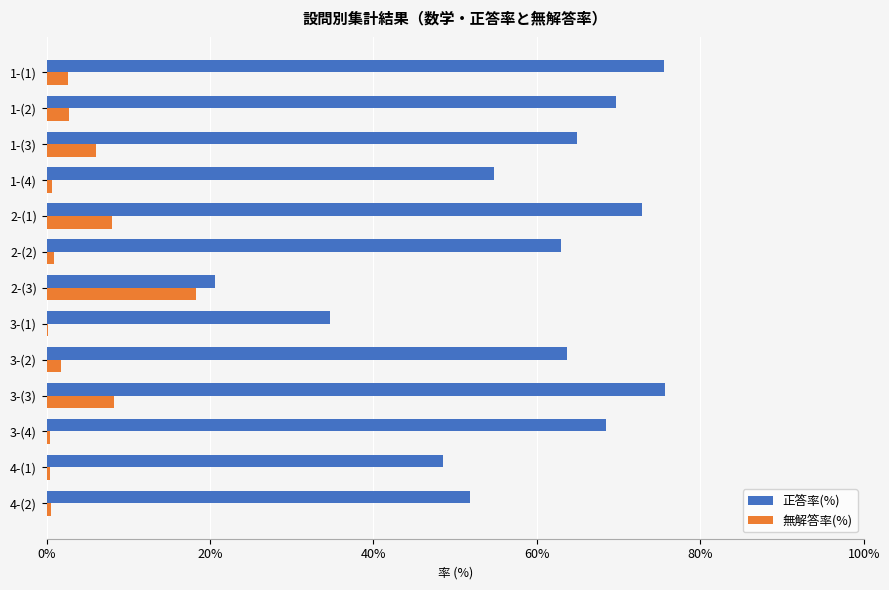

What is the maximum value shown in the chart?

75.7